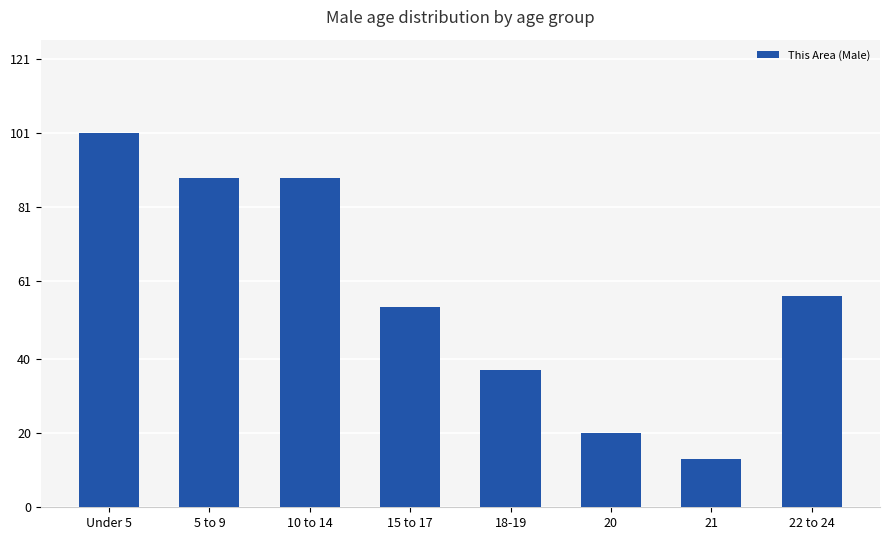

The chart shows a value of 101 at 22 to 24. True or false?

False